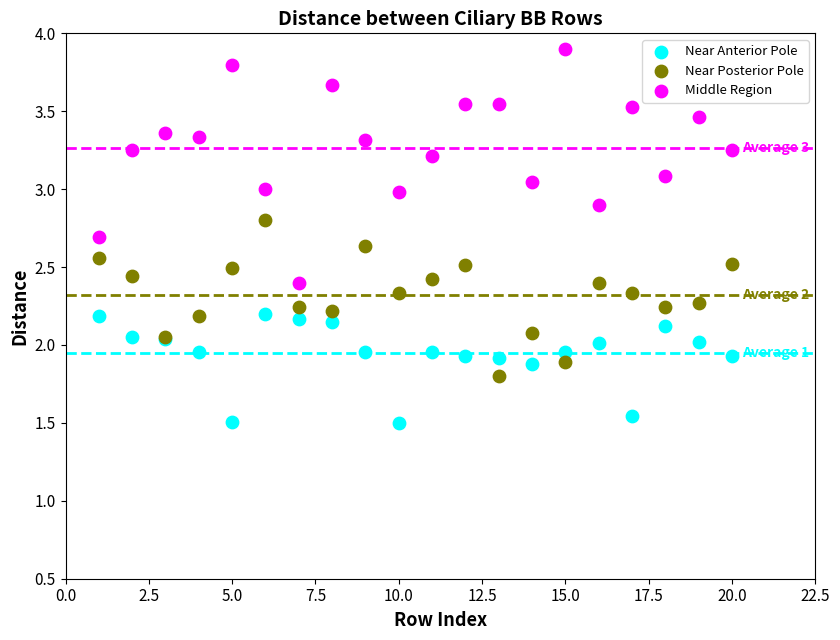

Which series contains the highest Y value?

Middle Region